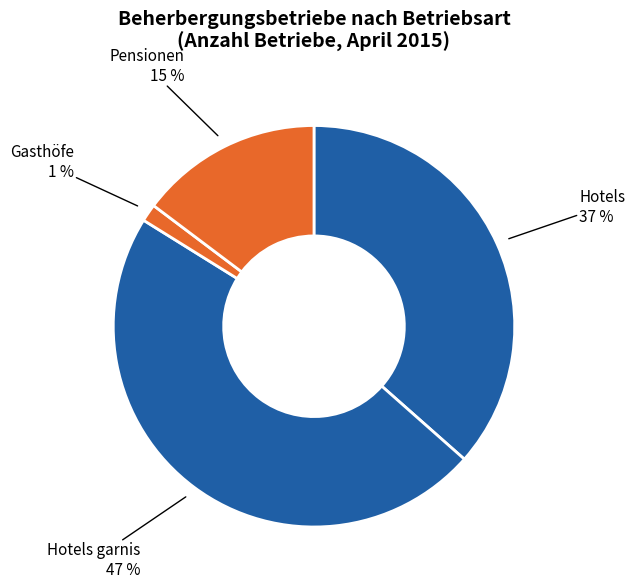

Is the sum of Hotels garnis and Pensionen greater than half?

Yes